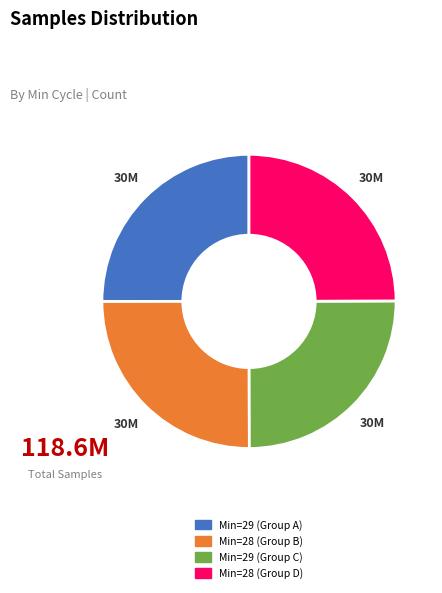

Does any single category account for the majority?

No